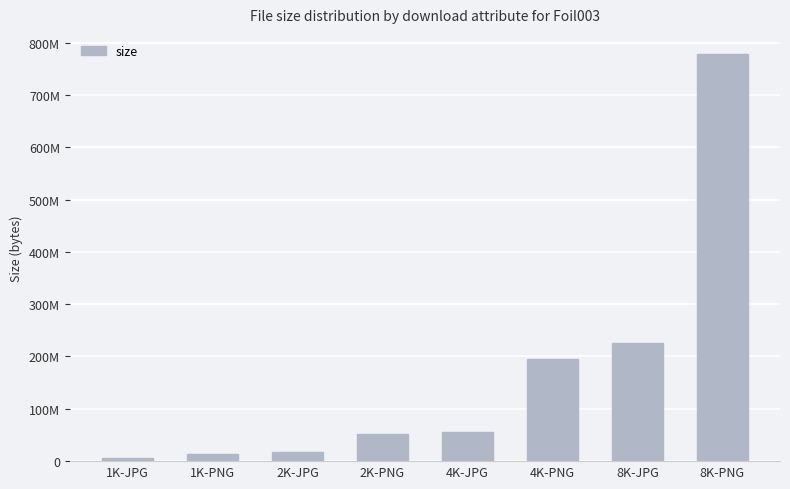

Reading left to right, extract all data points from this chart.

1K-JPG=5229392	1K-PNG=13969203	2K-JPG=16521586	2K-PNG=51233273	4K-JPG=55592233	4K-PNG=194291511	8K-JPG=225852818	8K-PNG=777709515